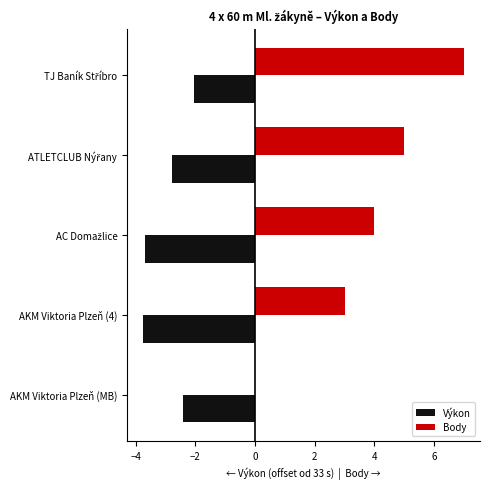

Is the value of Výkon at AKM Viktoria Plzeň (4) greater than the value of Body at AKM Viktoria Plzeň (MB)?

No